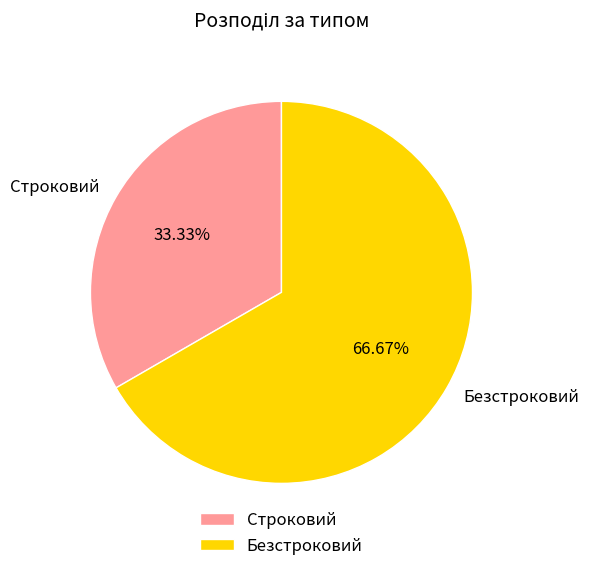

Which slice is the largest?

Безстроковий